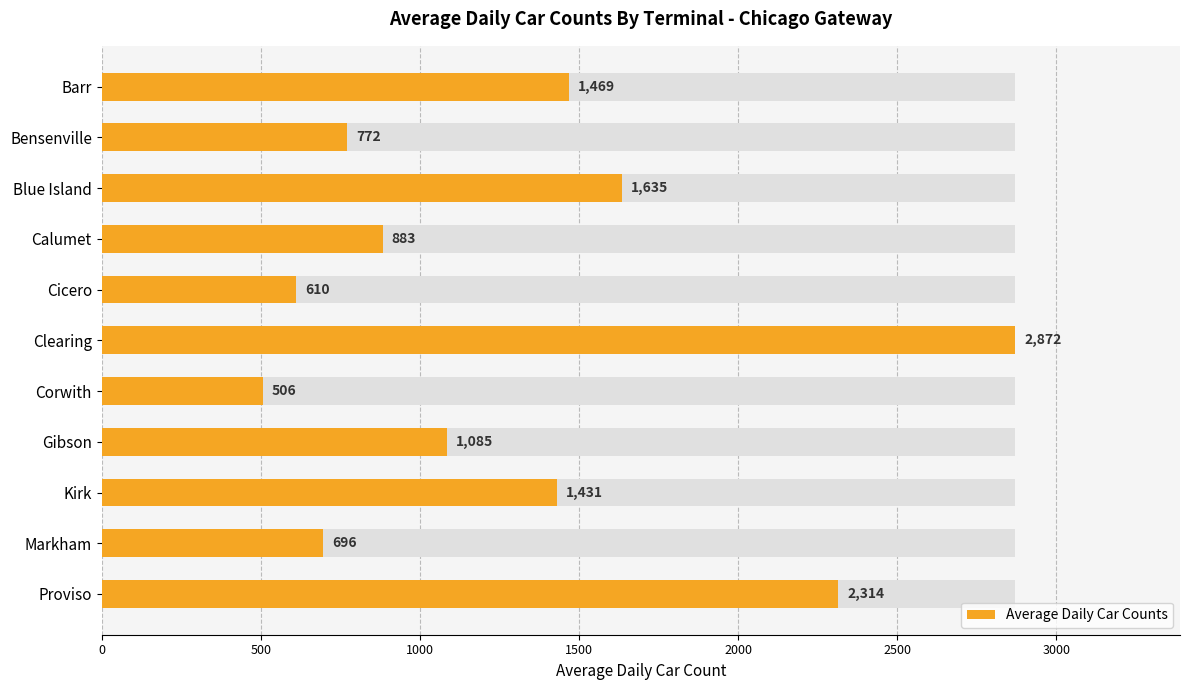

Are the bars horizontal?

Yes